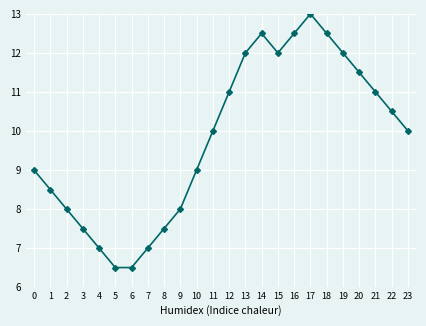

Is this an area chart (filled region under the line)?

No